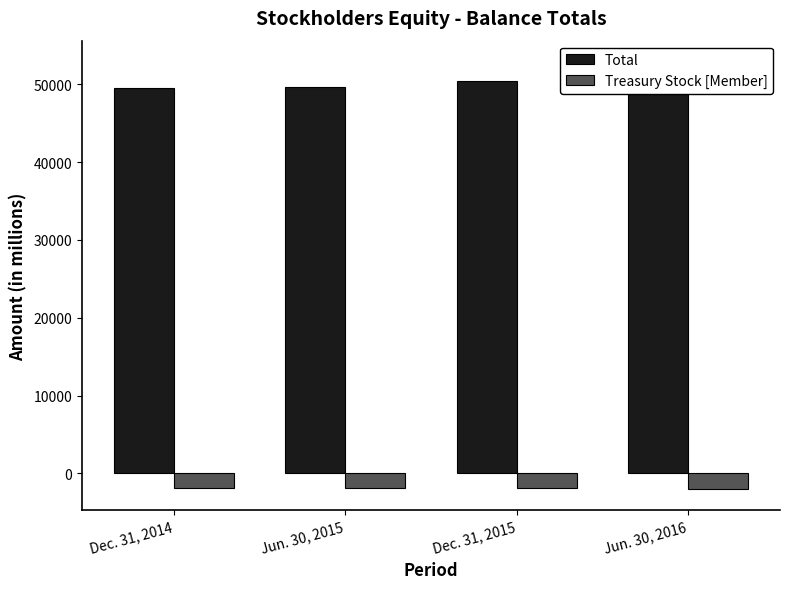

Is the value of Treasury Stock [Member] at Dec. 31, 2015 greater than the value of Total at Jun. 30, 2015?

No